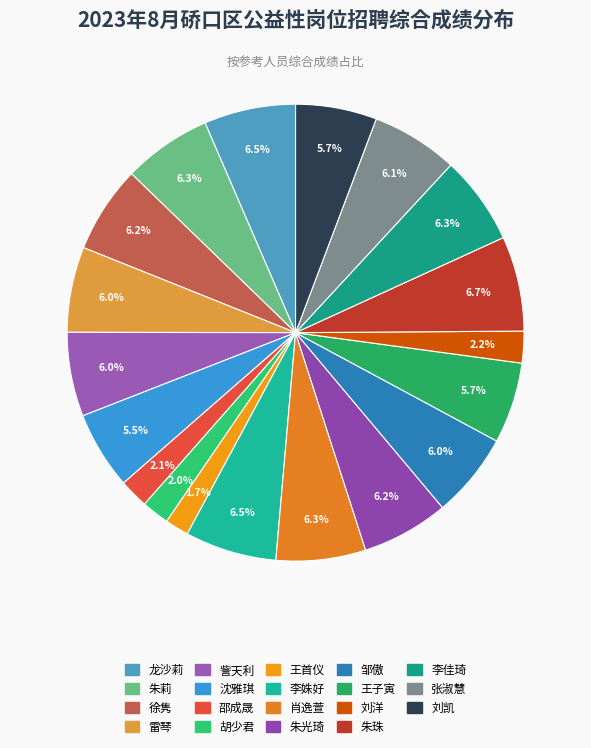

How many slices are in this pie chart?

19